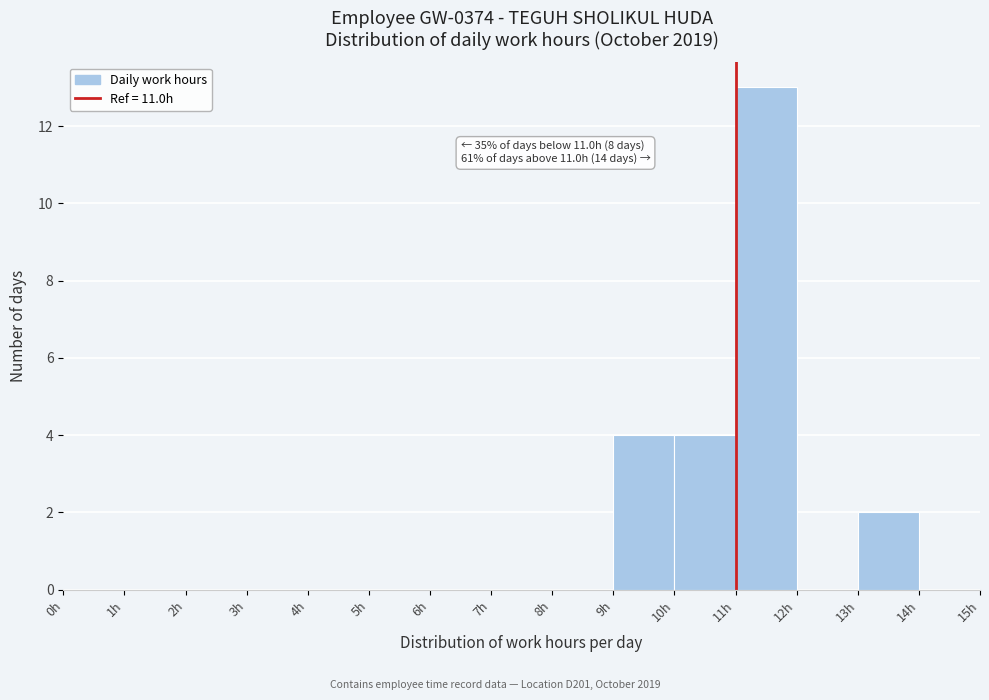

Which range on the x-axis has the tallest bar?

11 to 12